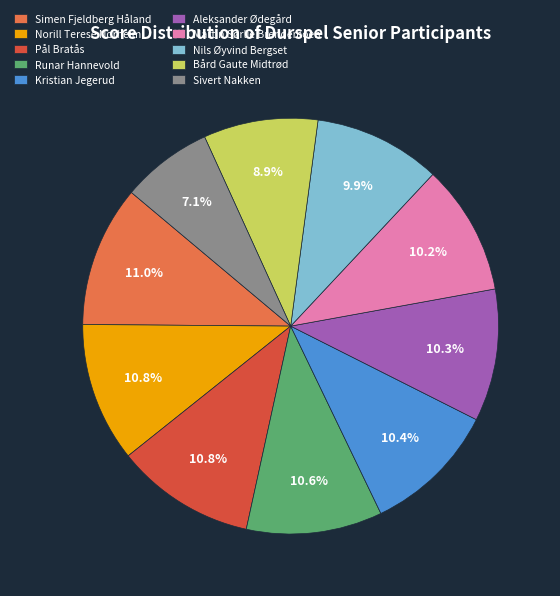

Which has a higher value, Martin Sørlie Brendemoen or Pål Bratås?

Pål Bratås